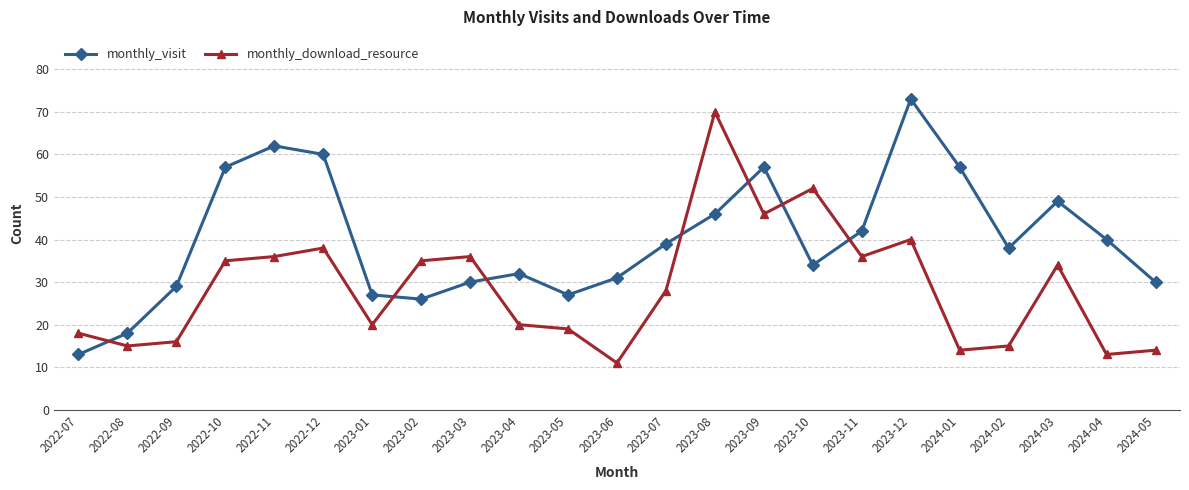

At which label is monthly_visit closest to 43?

2023-11